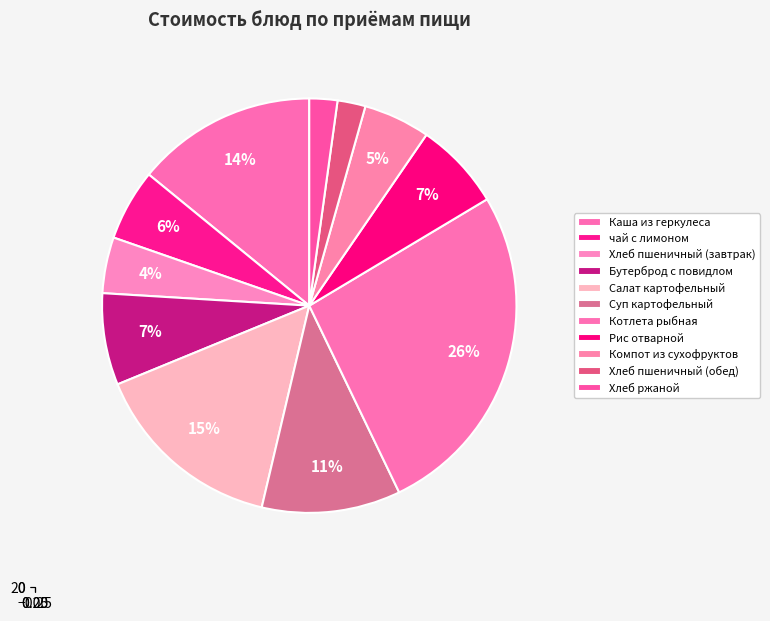

To the nearest percent, what percentage of the pie is Хлеб ржаной?

2%